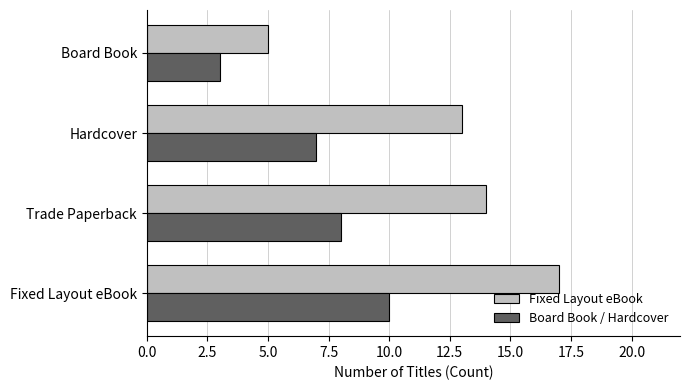

Is the value of Board Book / Hardcover at Hardcover greater than the value of Fixed Layout eBook at Hardcover?

No